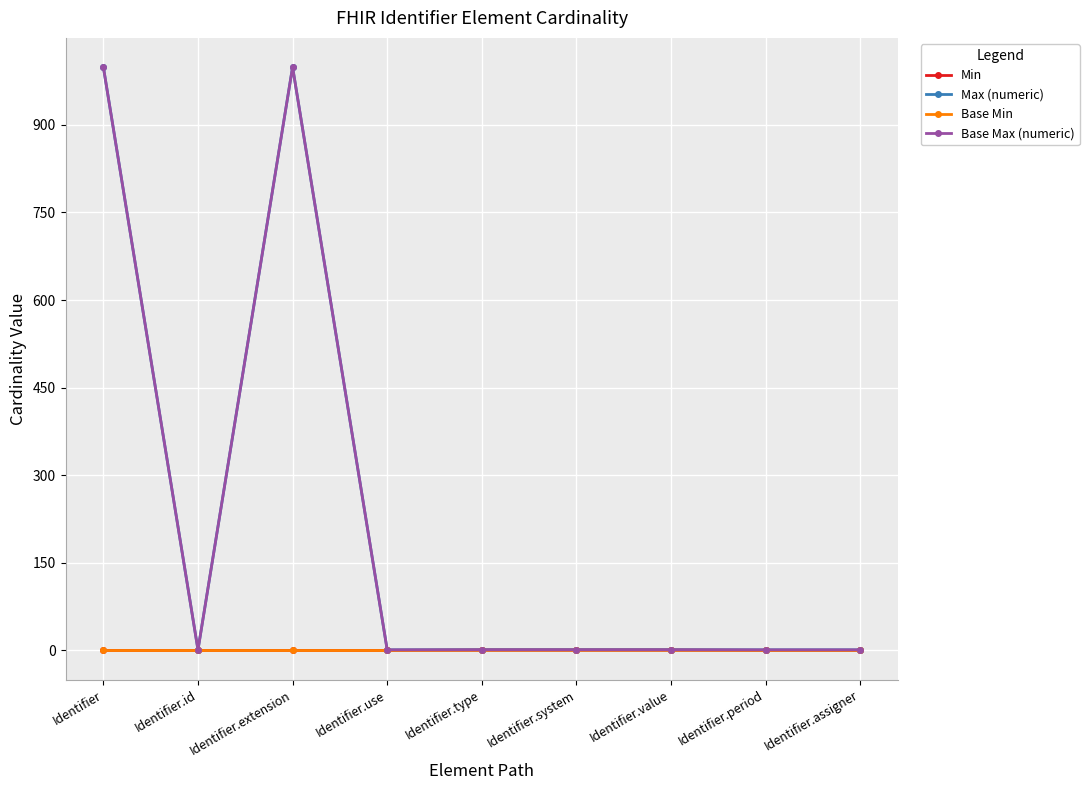

What is the difference between the highest and lowest values at Identifier.system?

1